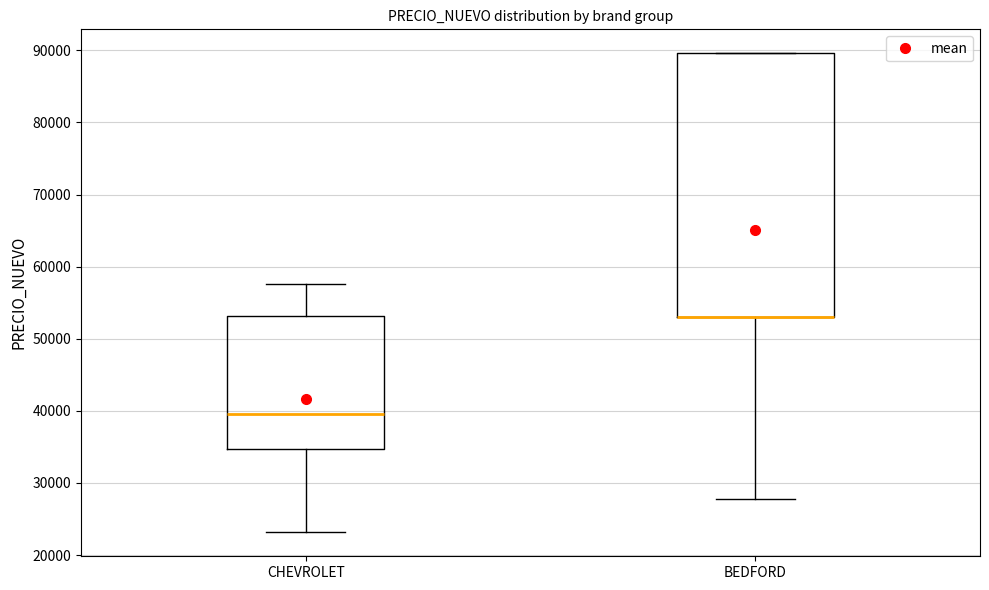

Reading left to right, transcribe this box plot: for each box, give where its median line is, the range the box spans, and where its two whiskers end, as read against the y-axis. The values are not printed on the chart, so give them approximately, as read against the axis.

CHEVROLET: median 40000, box 35000 to 53000, whiskers 23000 to 58000
BEDFORD: median 53000 (drawn on the box's lower edge), box 53000 to 90000, whiskers 28000 to 90000